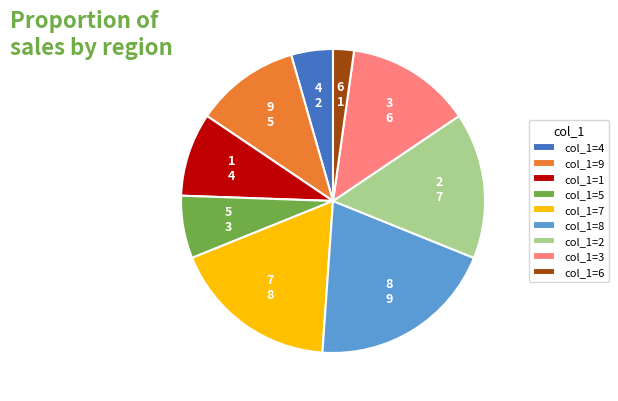

Is there a majority slice in this chart?

No